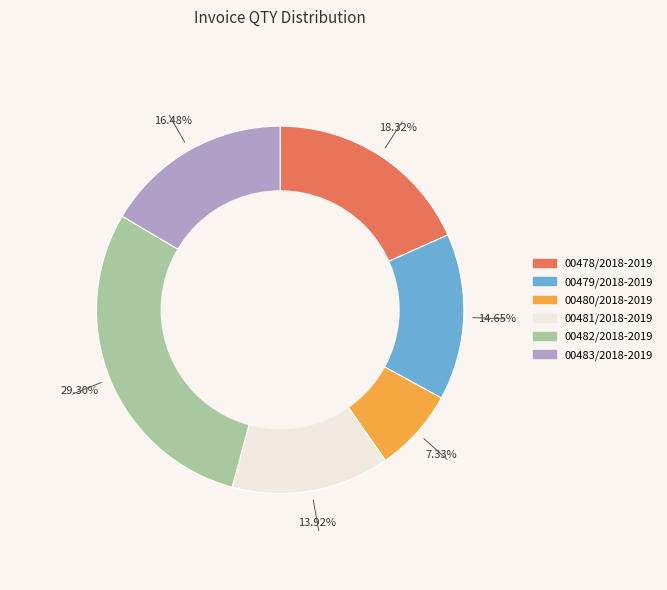

Between 00479/2018-2019 and 00483/2018-2019, which is larger?

00483/2018-2019